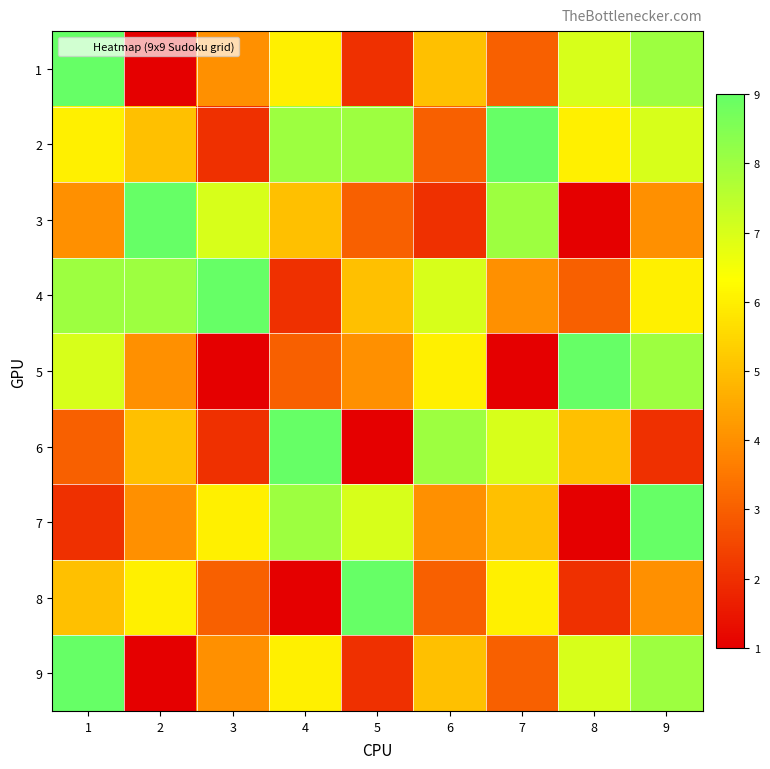

Reading right to left, transcribe all the data shown in this chart.

1: 9=8	8=7	7=3	6=5	5=2	4=6	3=4	2=1	1=9
2: 9=7	8=6	7=9	6=3	5=8	4=8	3=2	2=5	1=6
3: 9=4	8=1	7=8	6=2	5=3	4=5	3=7	2=9	1=4
4: 9=6	8=3	7=4	6=7	5=5	4=2	3=9	2=8	1=8
5: 9=8	8=9	7=1	6=6	5=4	4=3	3=1	2=4	1=7
6: 9=2	8=5	7=7	6=8	5=1	4=9	3=2	2=5	1=3
7: 9=9	8=1	7=5	6=4	5=7	4=8	3=6	2=4	1=2
8: 9=4	8=2	7=6	6=3	5=9	4=1	3=3	2=6	1=5
9: 9=8	8=7	7=3	6=5	5=2	4=6	3=4	2=1	1=9